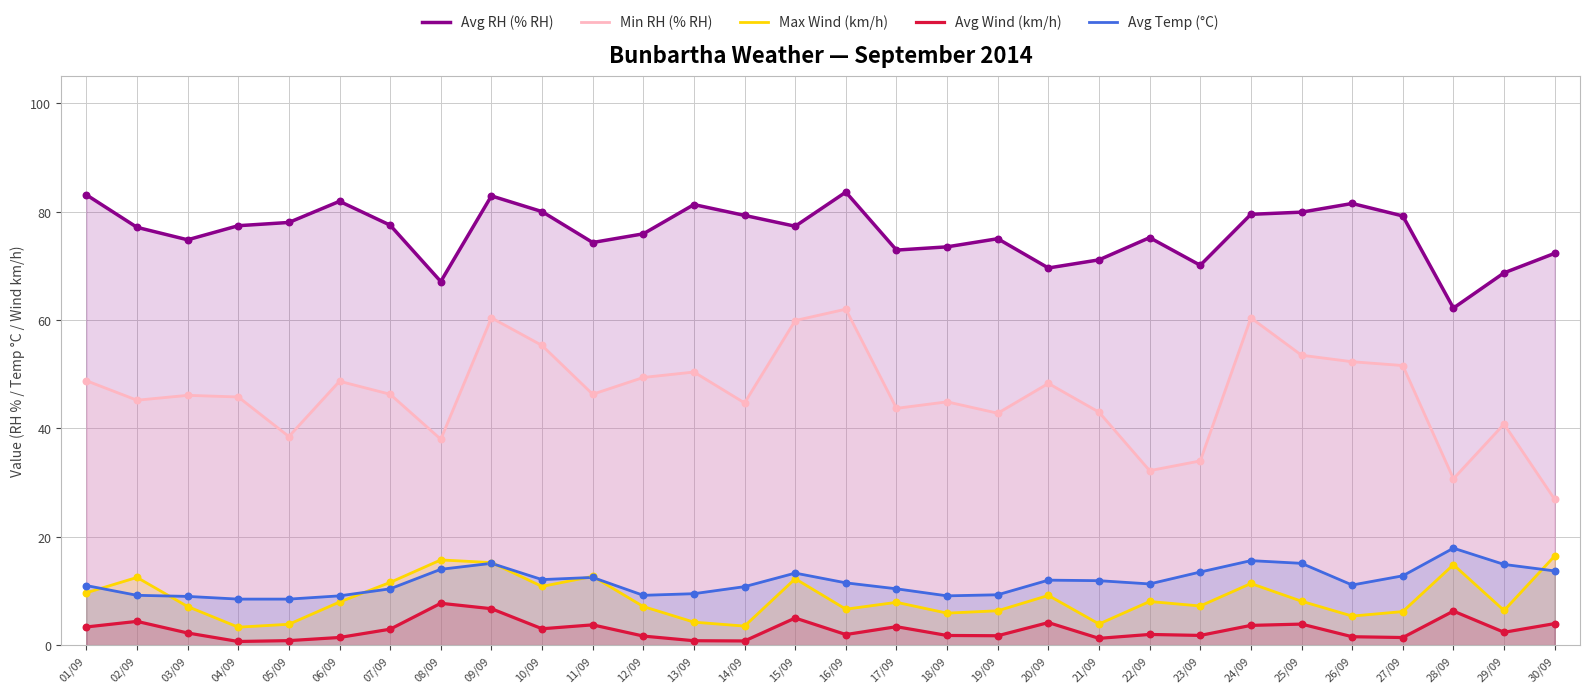

At how many categories does at least one series exceed 41?

30